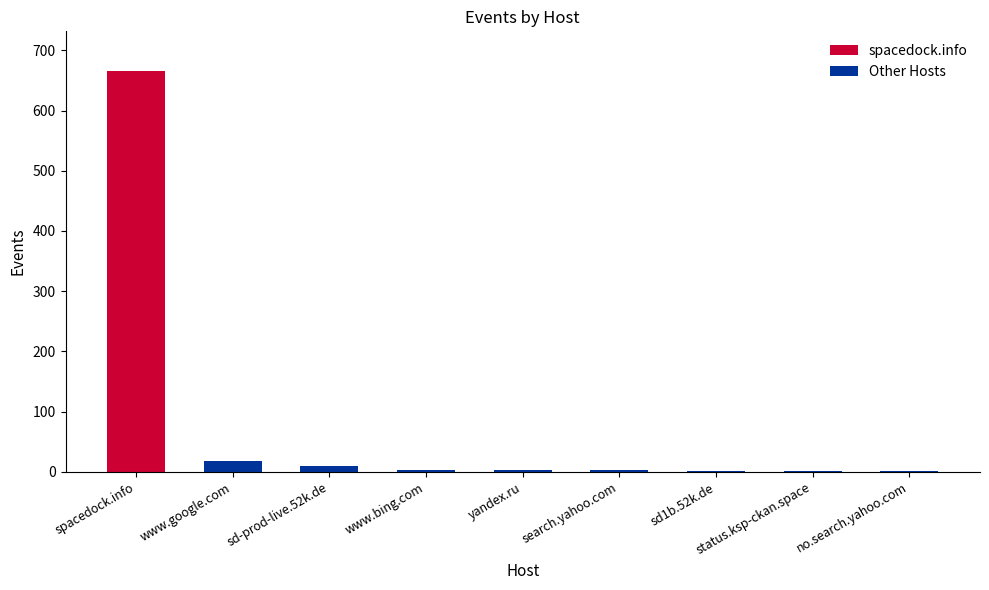

What is the average value?

78